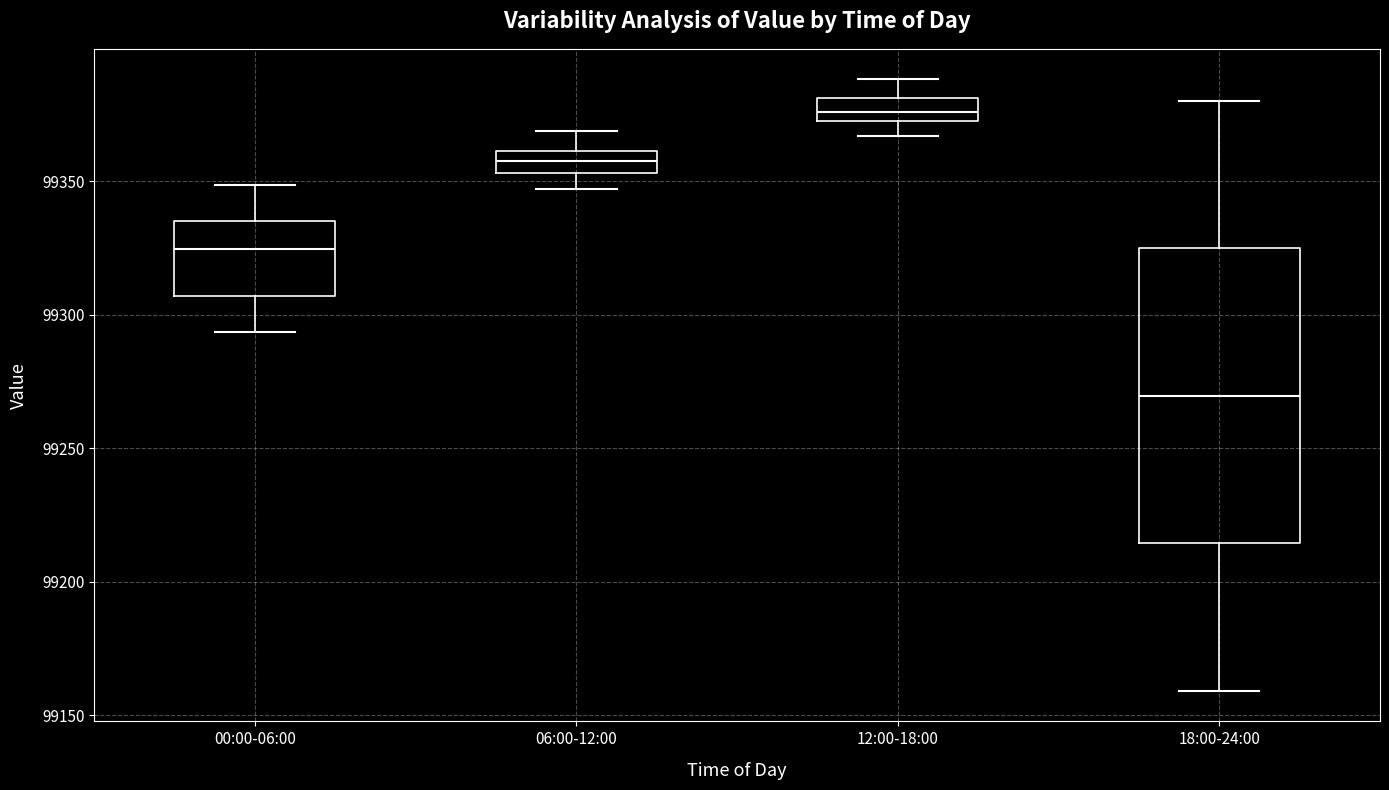

Comparing the boxes themselves (not the whiskers), which one is the tallest?

18:00-24:00